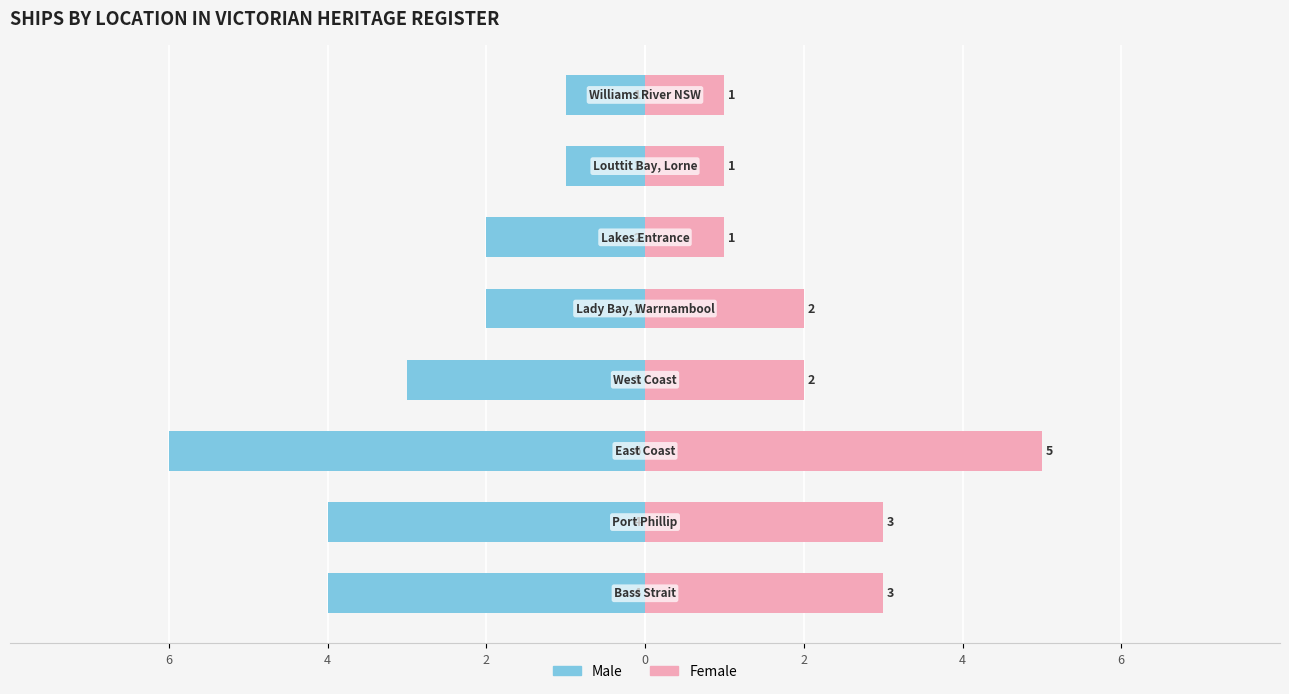

What are all the series names shown in the legend?

Male, Female